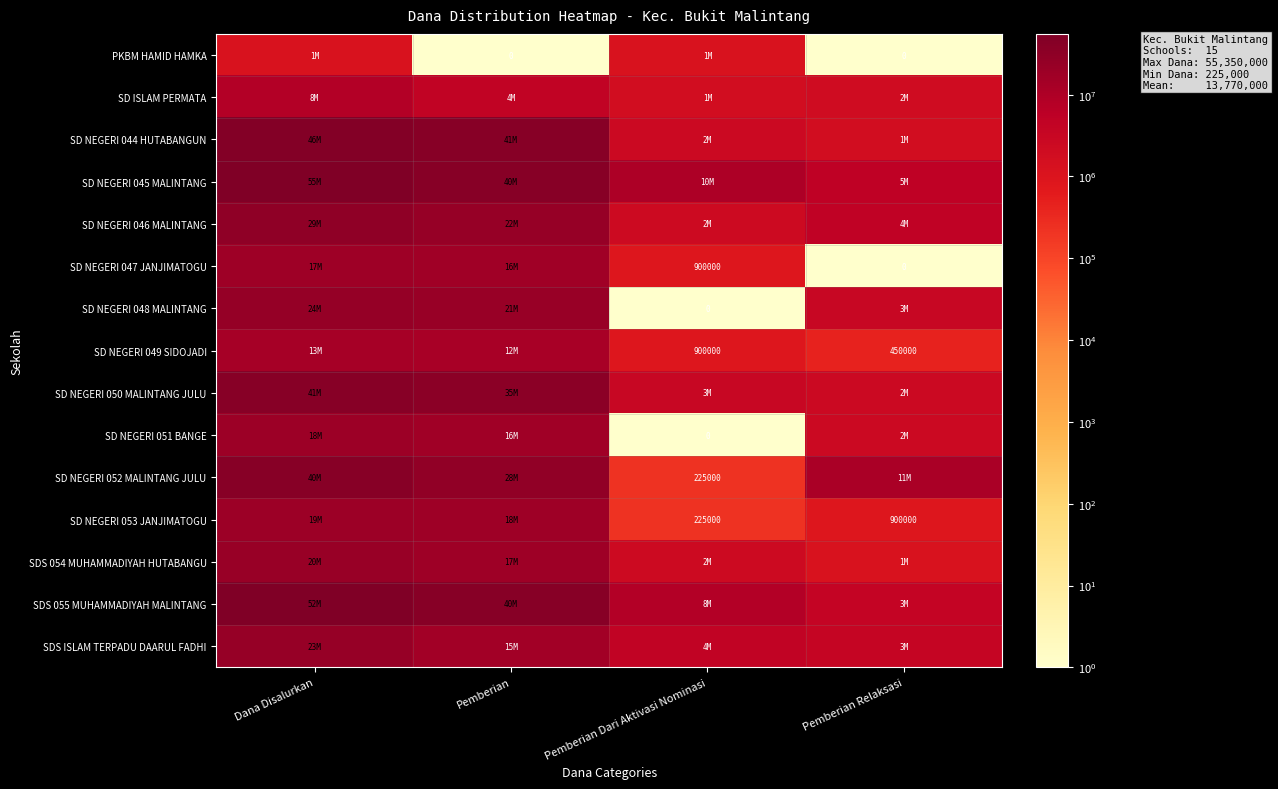

Which label corresponds to the largest value in the chart?

Dana Disalurkan